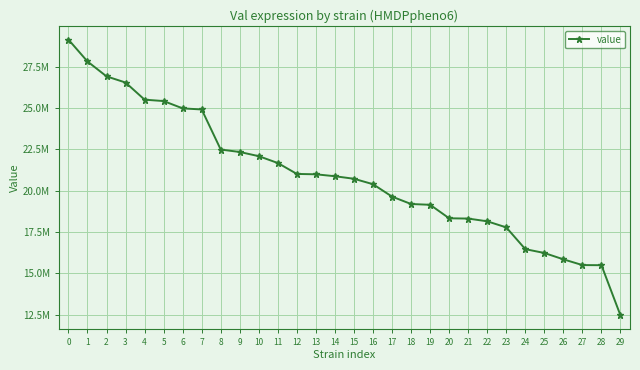

Is it true that the value at 21 is 10439245.0?

False